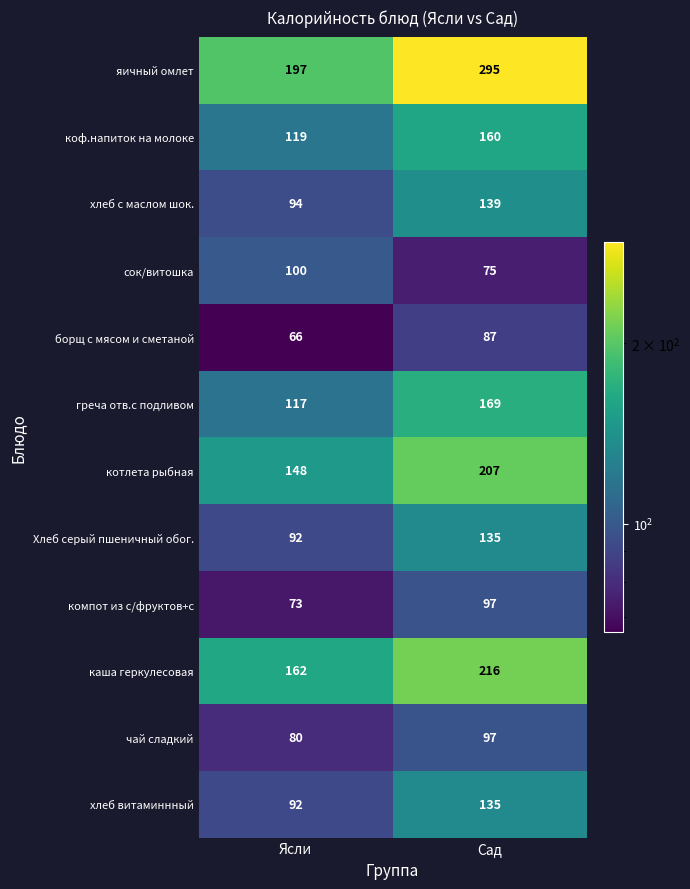

How many distinct data groups are displayed?

12